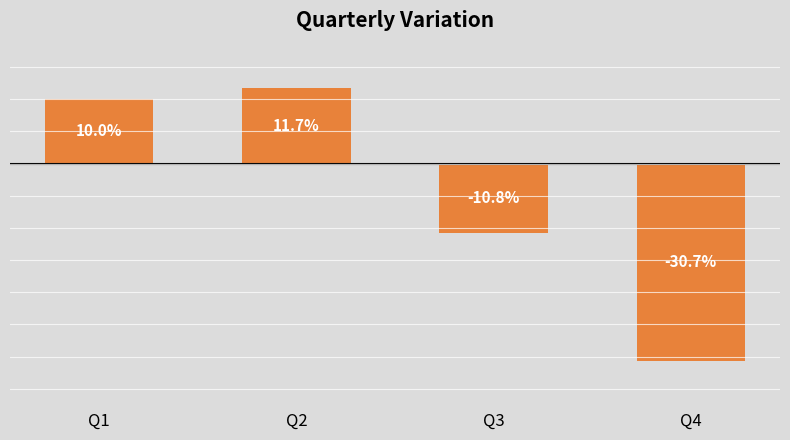

Which category has the highest value across all series?

Q2